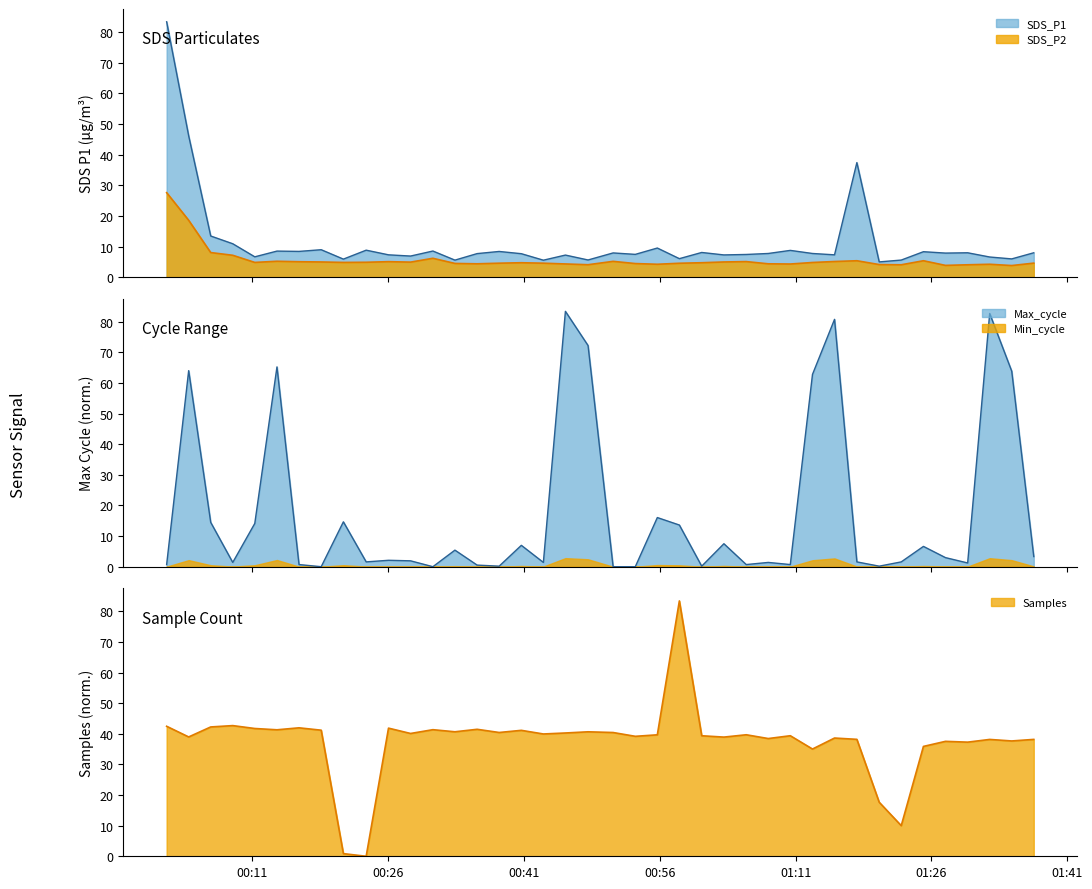

Where is the first local maximum for SDS_P2?

2021/06/27 00:13:44